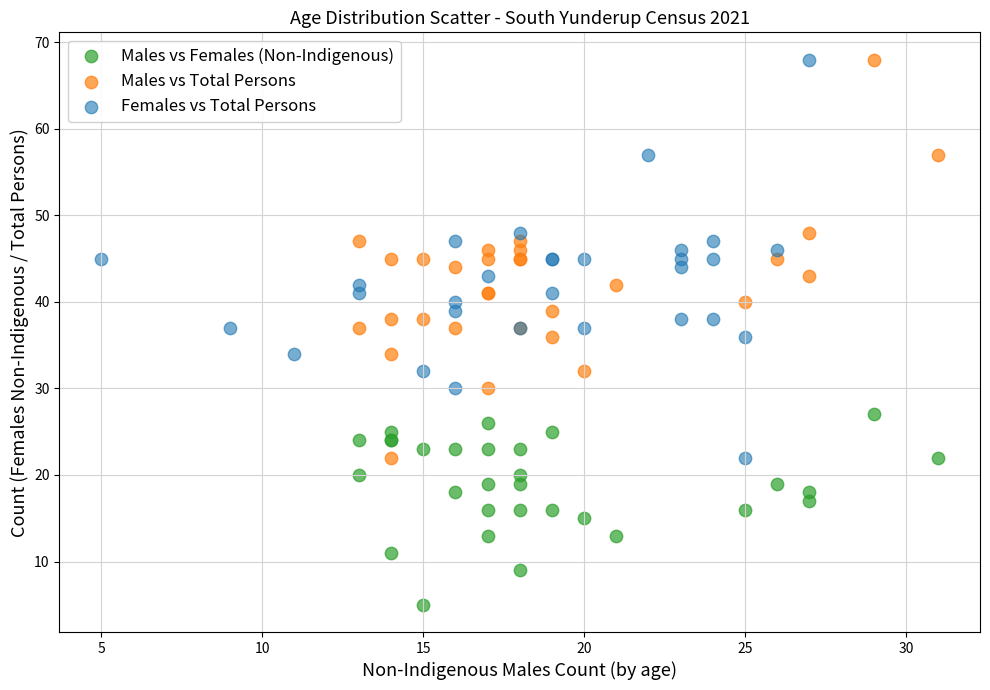

Which series contains the lowest Y value?

Males vs Females (Non-Indigenous)